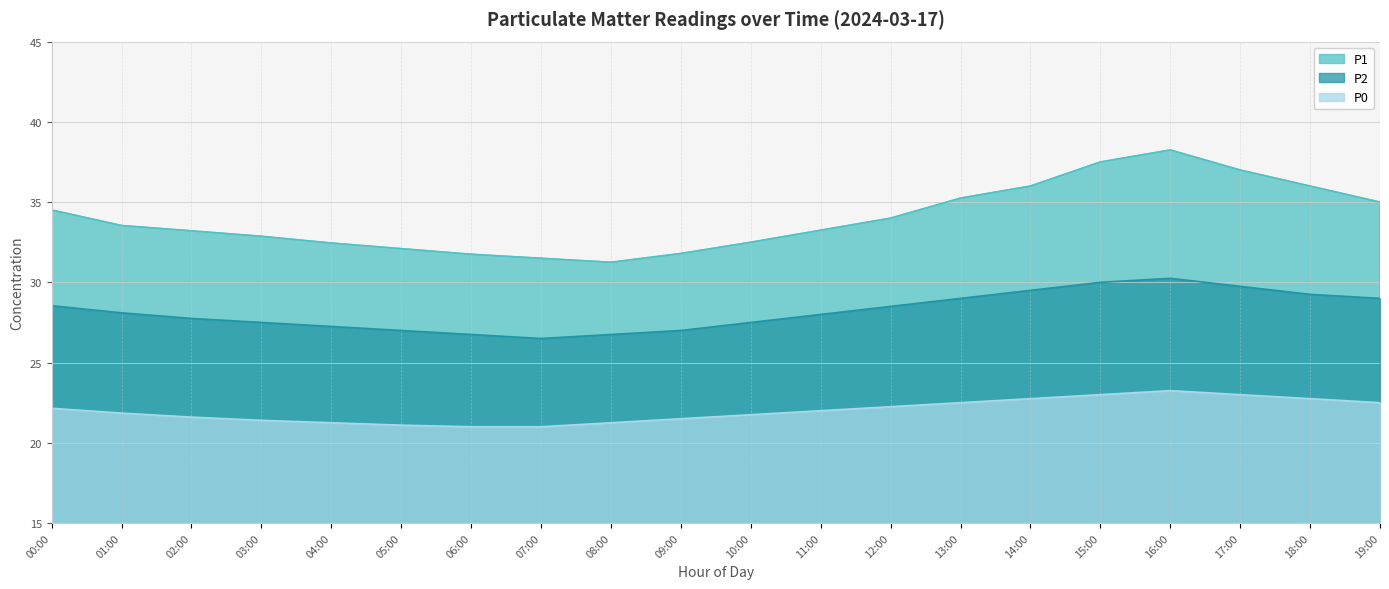

What is the label of the 19th point from the right?

01:00